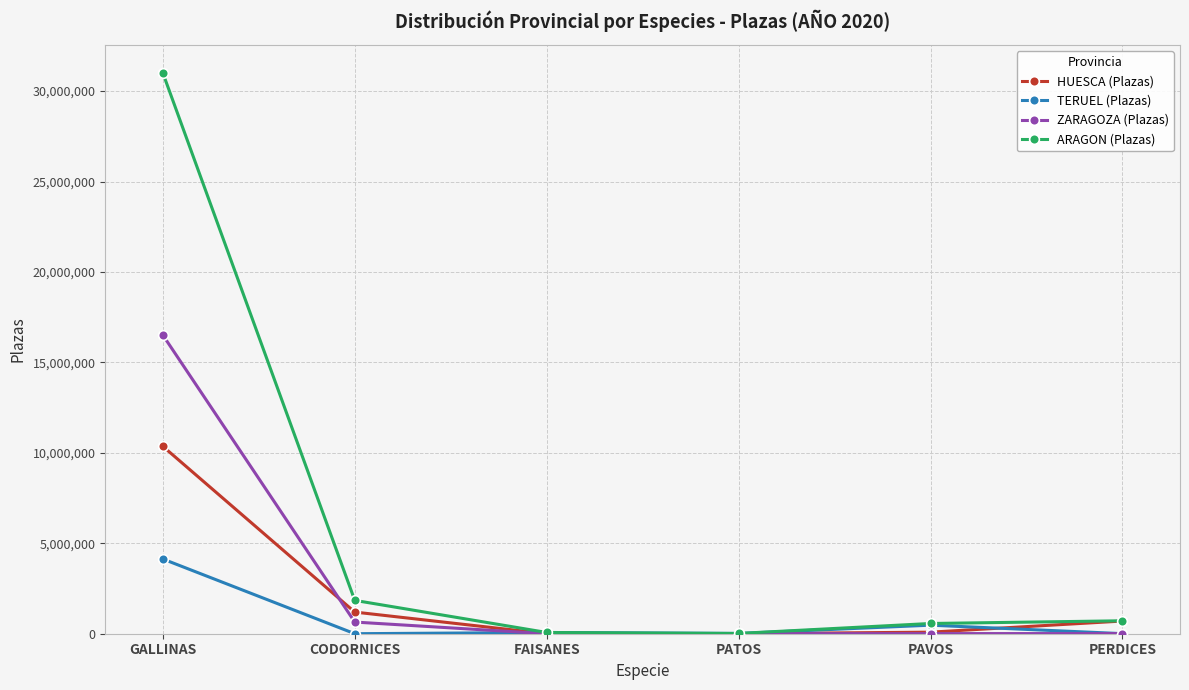

What are all the series names shown in the legend?

HUESCA (Plazas), TERUEL (Plazas), ZARAGOZA (Plazas), ARAGON (Plazas)